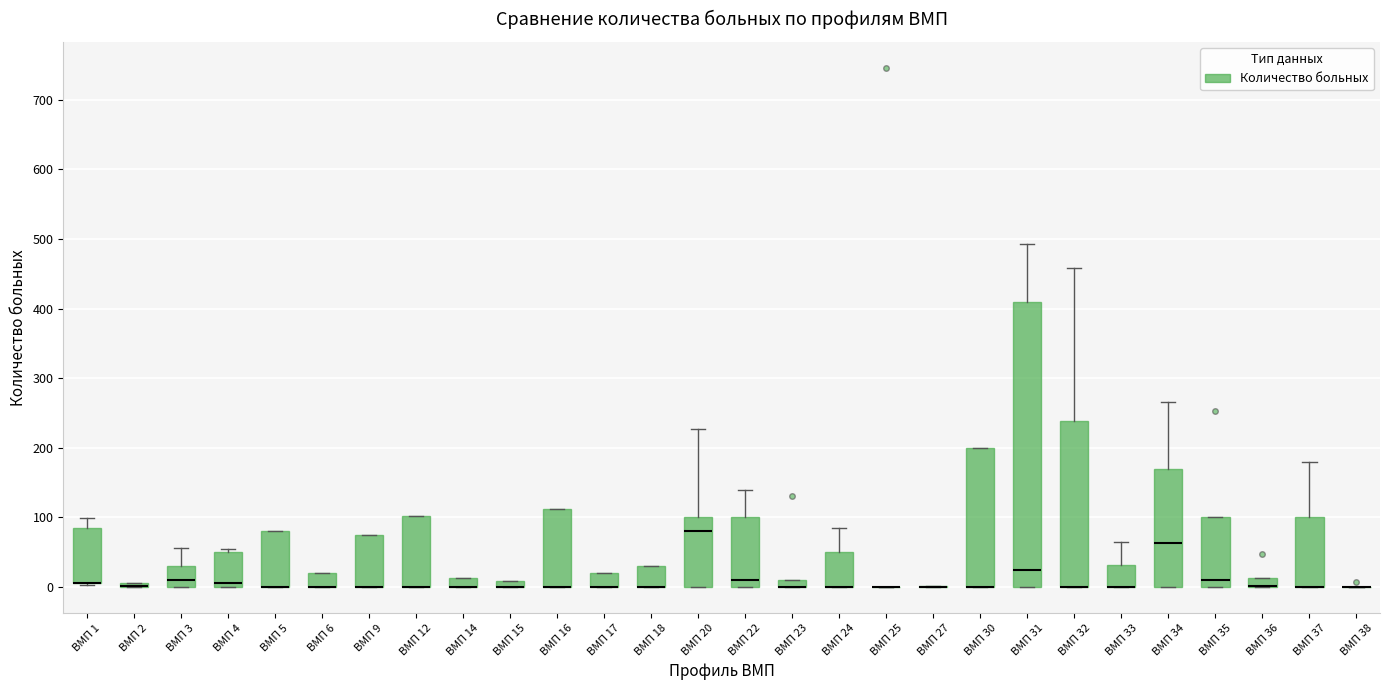

Where is the upper edge of the box for ВМП 30 on the y-axis? The values are not printed on the chart, so give them approximately, as read against the axis.

200